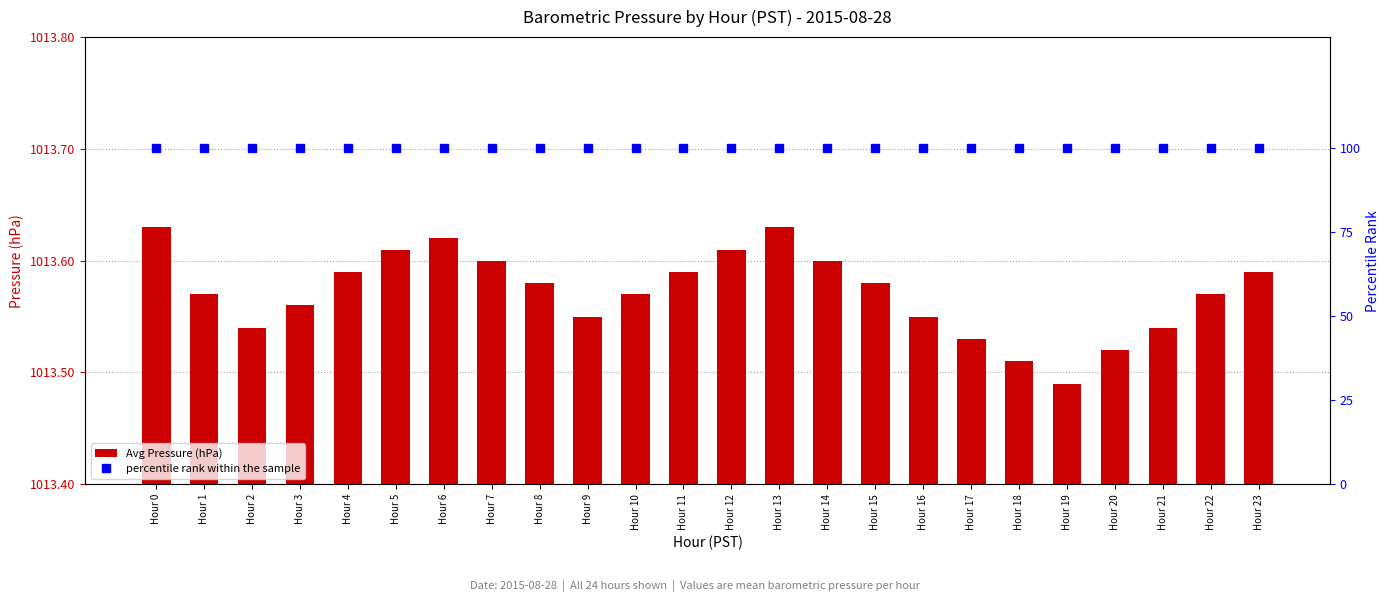

Reading left to right, what are all the values shown in this chart?

Avg Pressure (hPa): Hour 0=1013.6	Hour 1=1013.6	Hour 2=1013.5	Hour 3=1013.6	Hour 4=1013.6	Hour 5=1013.6	Hour 6=1013.6	Hour 7=1013.6	Hour 8=1013.6	Hour 9=1013.5	Hour 10=1013.6	Hour 11=1013.6	Hour 12=1013.6	Hour 13=1013.6	Hour 14=1013.6	Hour 15=1013.6	Hour 16=1013.5	Hour 17=1013.5	Hour 18=1013.5	Hour 19=1013.5	Hour 20=1013.5	Hour 21=1013.5	Hour 22=1013.6	Hour 23=1013.6
percentile rank within the sample: Hour 0=100.0	Hour 1=100.0	Hour 2=100.0	Hour 3=100.0	Hour 4=100.0	Hour 5=100.0	Hour 6=100.0	Hour 7=100.0	Hour 8=100.0	Hour 9=100.0	Hour 10=100.0	Hour 11=100.0	Hour 12=100.0	Hour 13=100.0	Hour 14=100.0	Hour 15=100.0	Hour 16=100.0	Hour 17=100.0	Hour 18=100.0	Hour 19=100.0	Hour 20=100.0	Hour 21=100.0	Hour 22=100.0	Hour 23=100.0